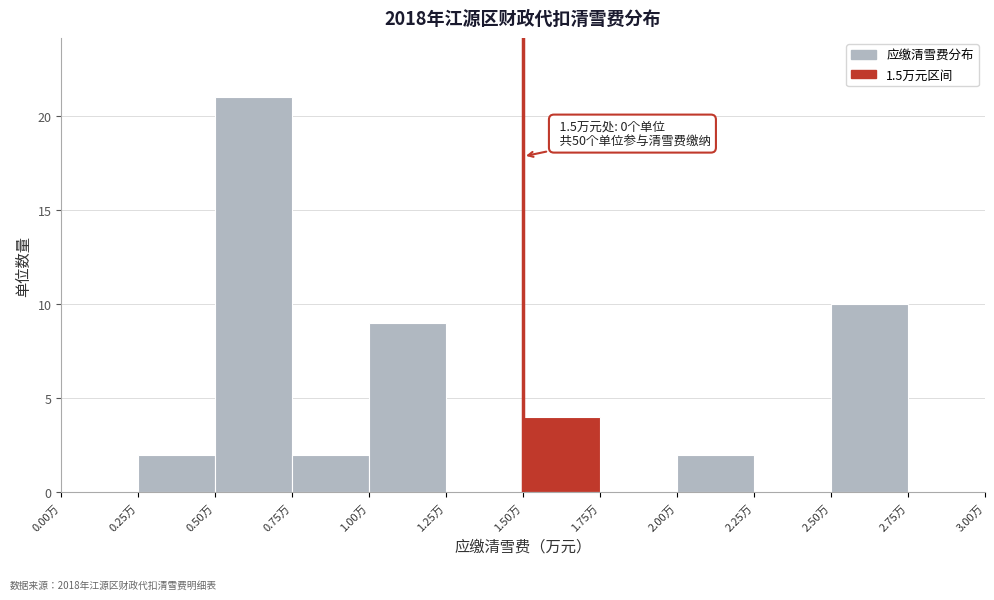

Which range on the x-axis has the tallest bar?

0.50 to 0.75